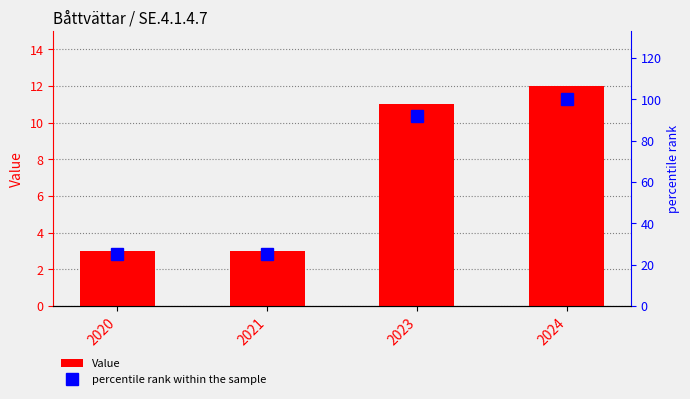

Reading left to right, what are all the values shown in this chart?

Value: 3.0	3.0	11.0	12.0
percentile rank within the sample: 25.0	25.0	91.7	100.0